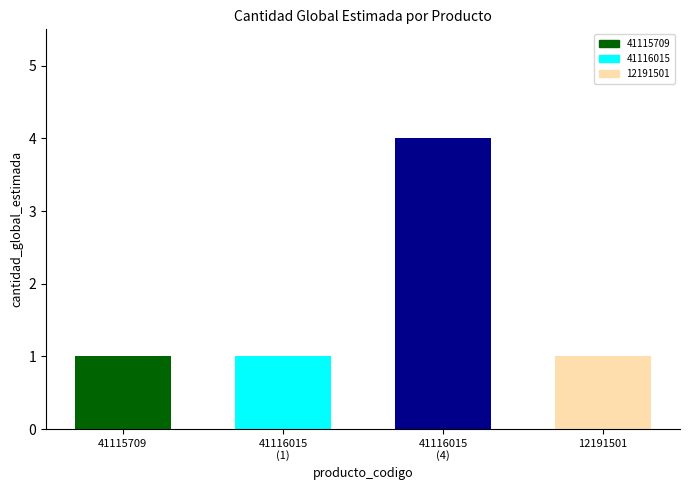

The chart shows a value of 1 at 12191501. True or false?

False